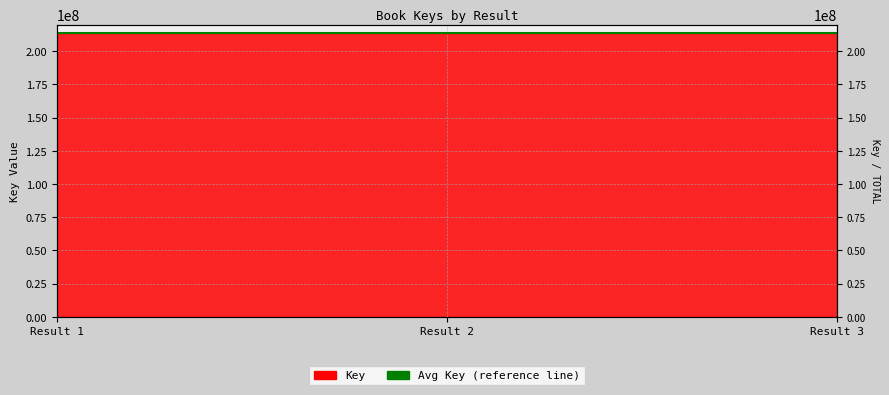

How many lines are shown in the chart?

1